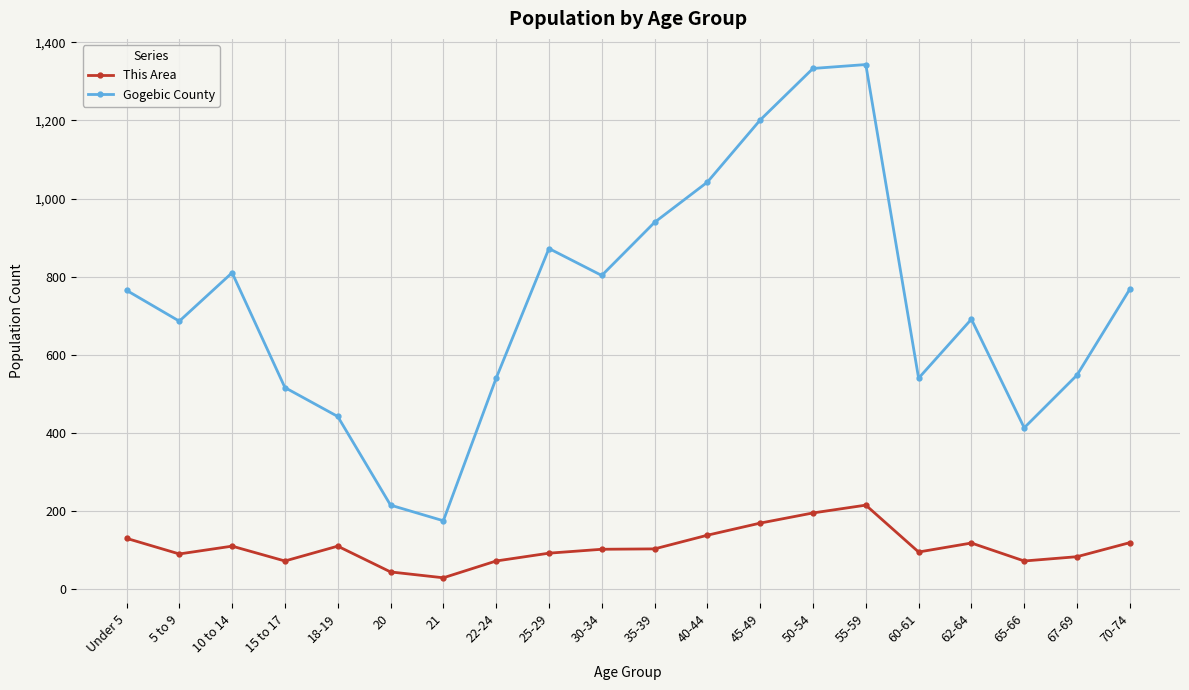

How many categories are shown in the chart?

20